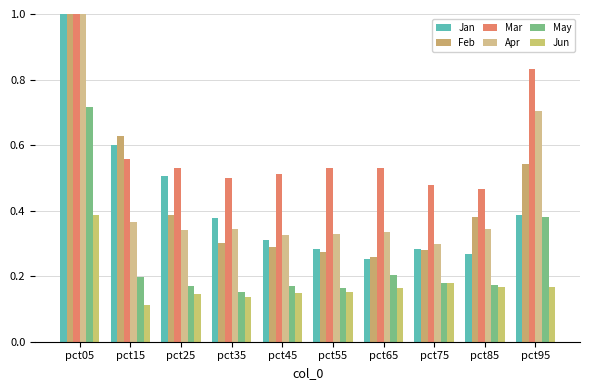

How many data points does each series have?

10